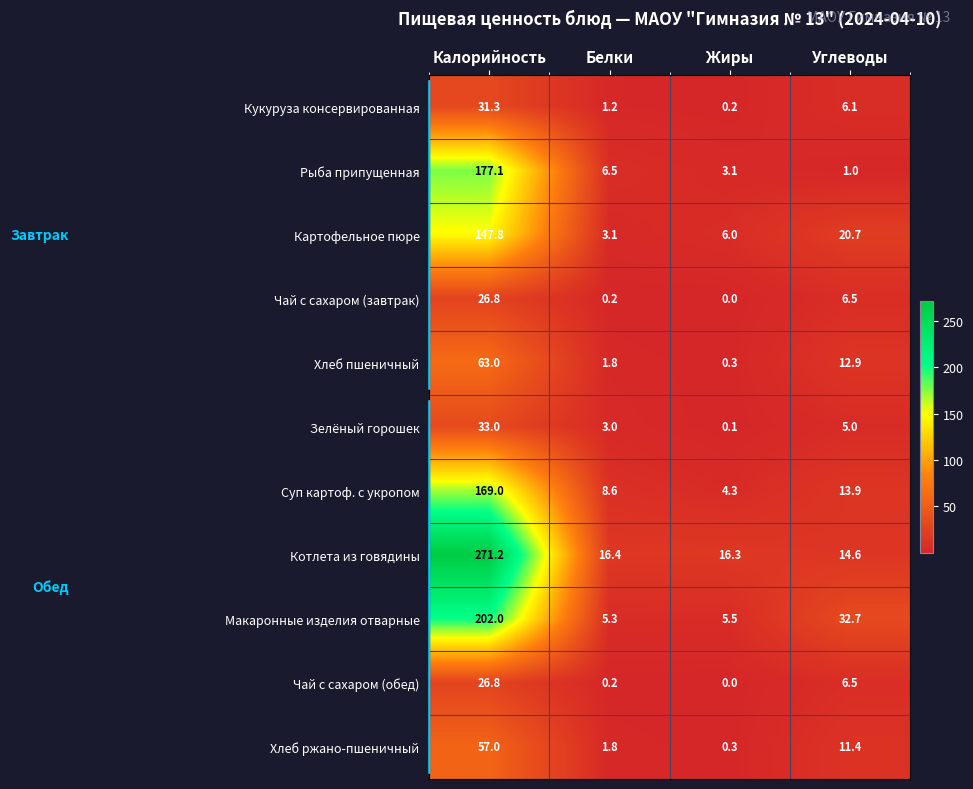

At which category is the sum across all series the highest?

Калорийность